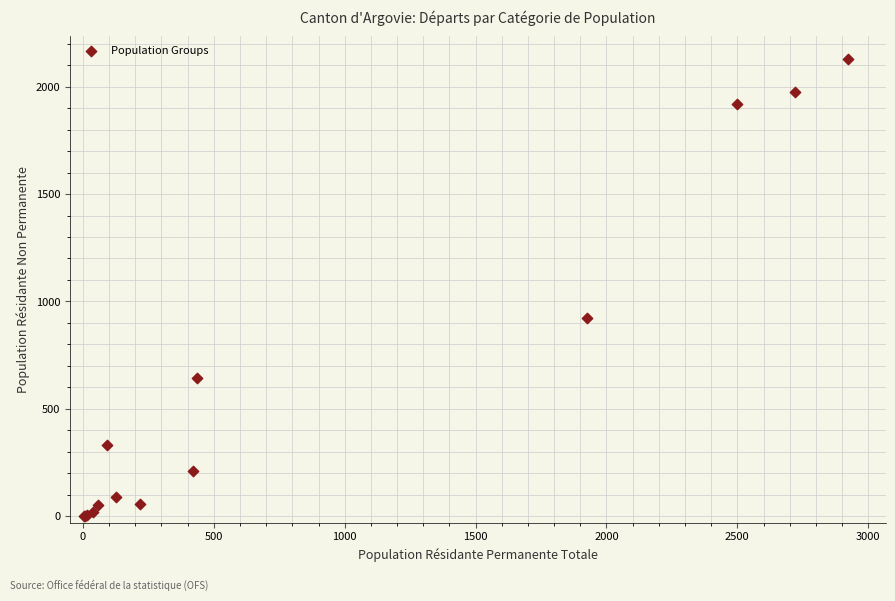

What Y value in the scatter plot is closest to 1064?

922